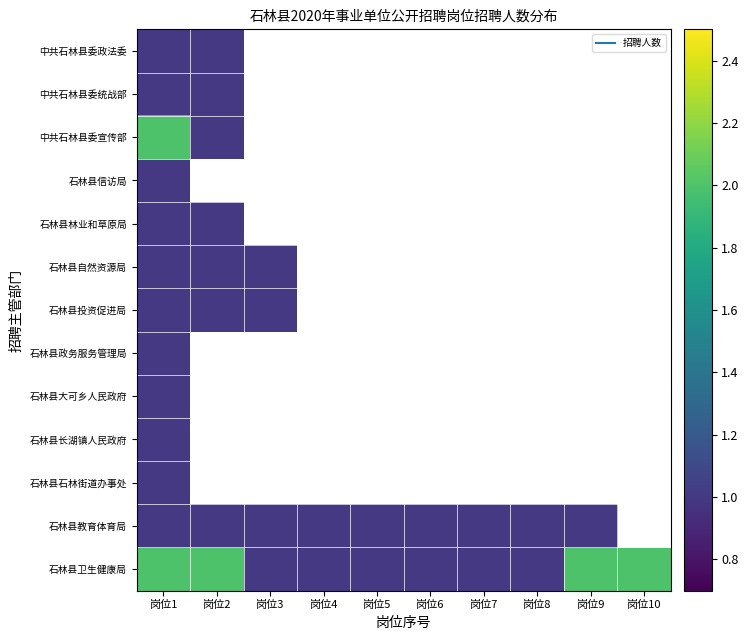

At which label is 中共石林县委政法委 closest to 1?

岗位1